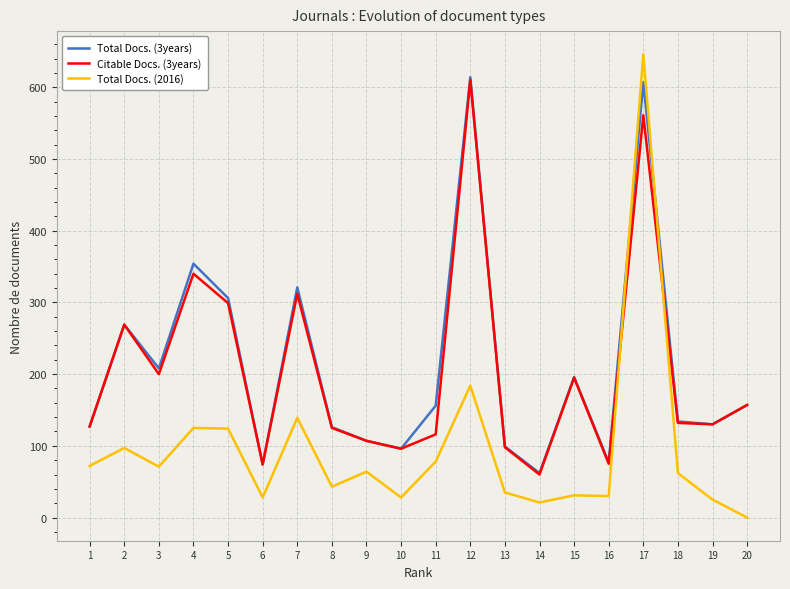

What is the average value of the Total Docs. (3years) series?

211